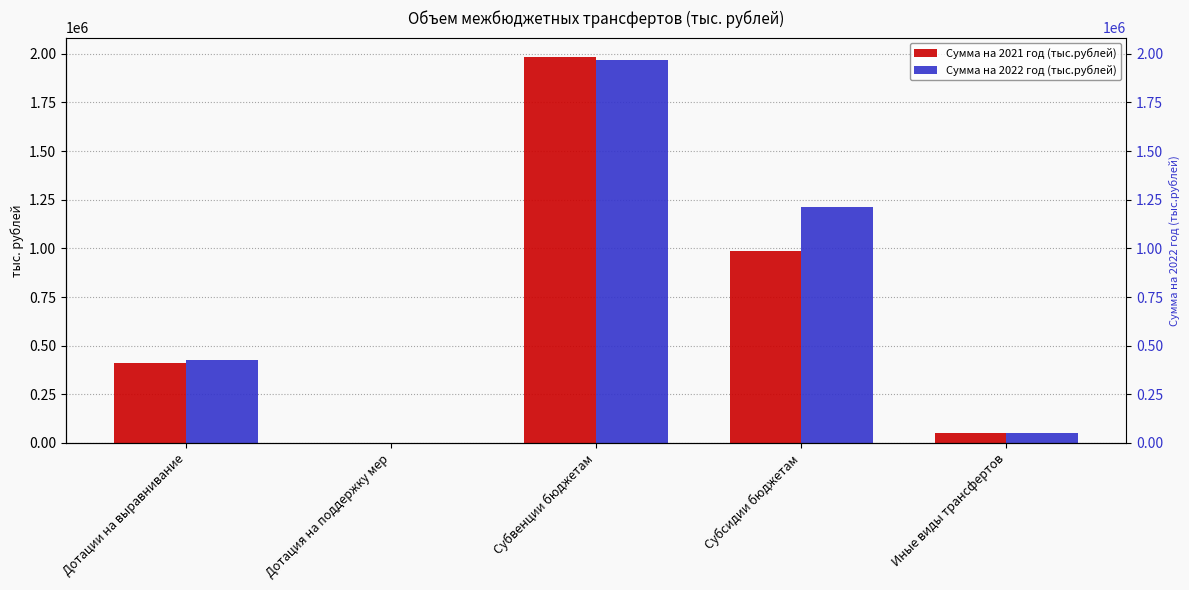

Reading right to left, transcribe all the data shown in this chart.

Сумма на 2021 год (тыс.рублей): 51215.5	984836.3	1983867.7	0.0	411500.7
Сумма на 2022 год (тыс.рублей): 51215.5	1211320.9	1968313.0	0.0	427799.6